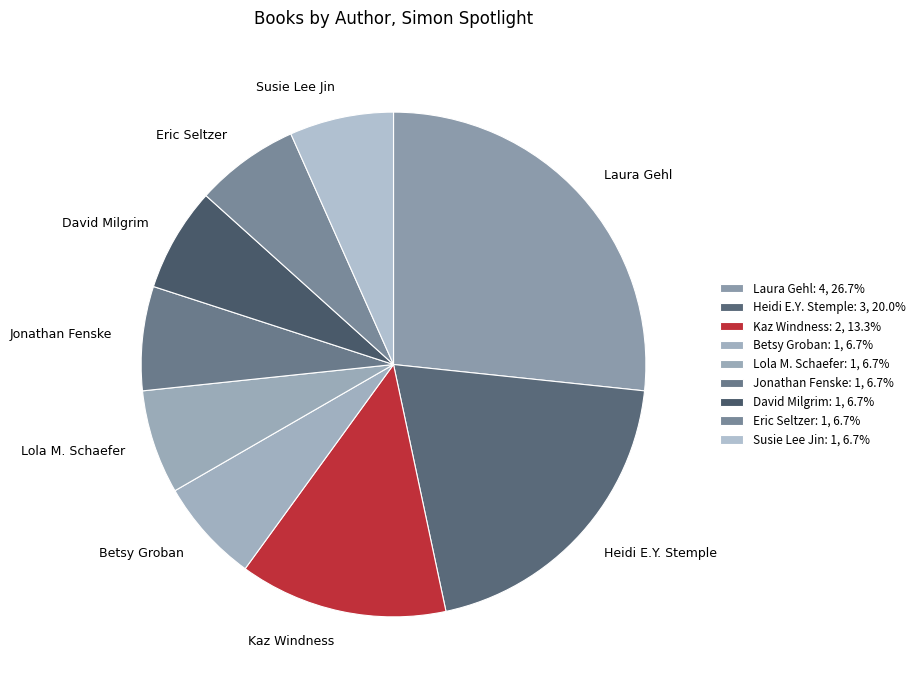

Is there a majority slice in this chart?

No